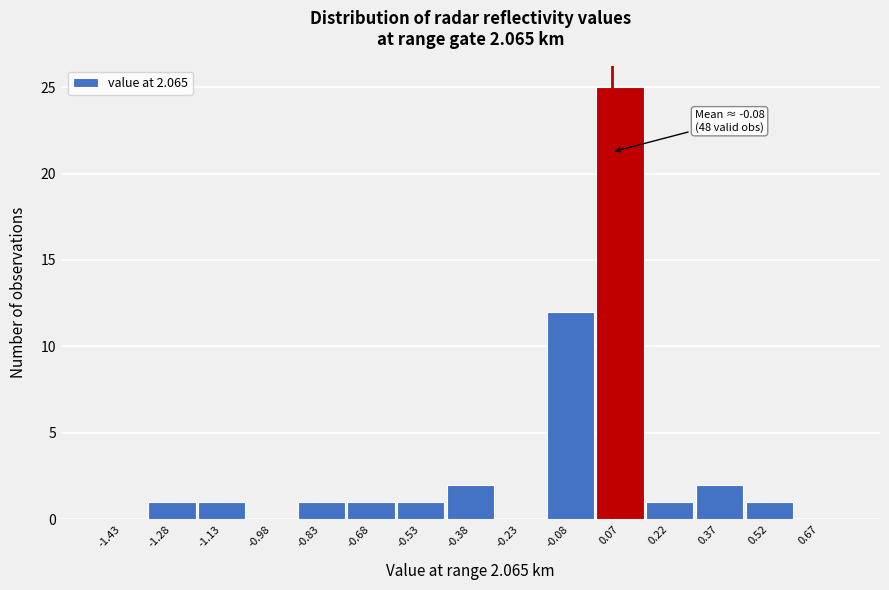

Which range on the x-axis has the tallest bar?

0.00 to 0.15